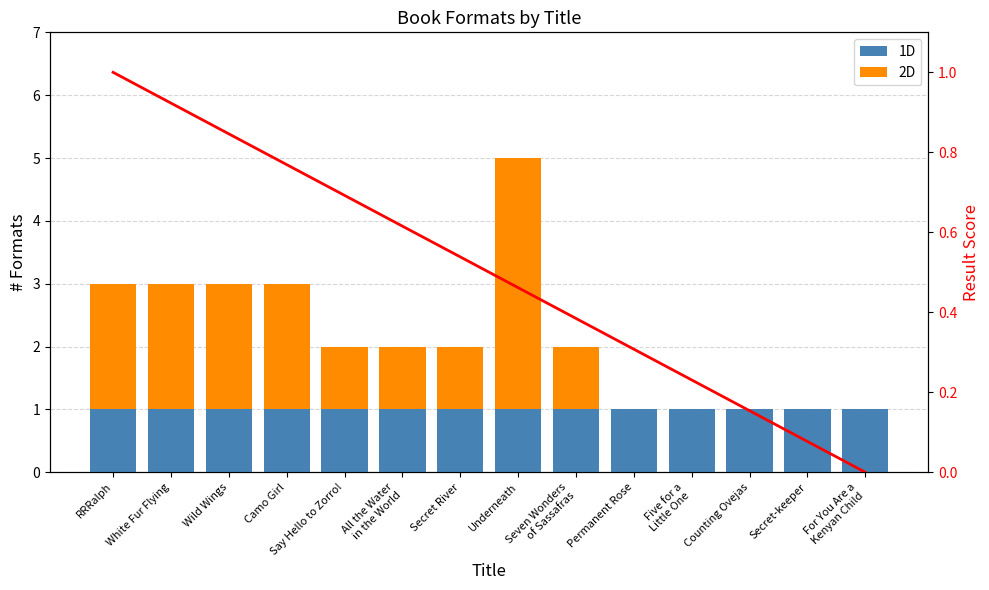

At which category is the sum across all series the highest?

Underneath